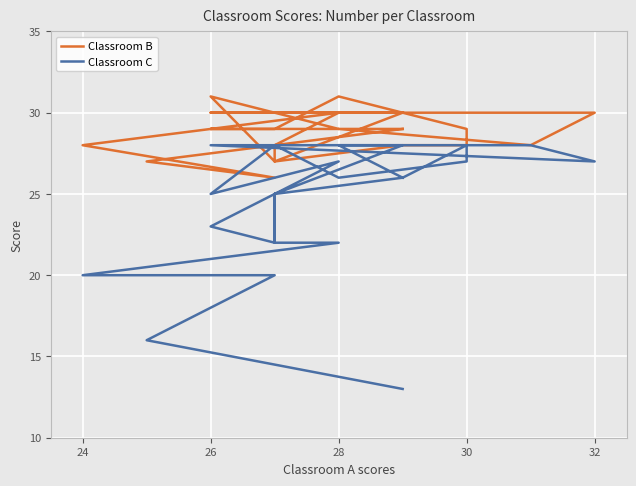

The Classroom B series shows 8 at 26. True or false?

False